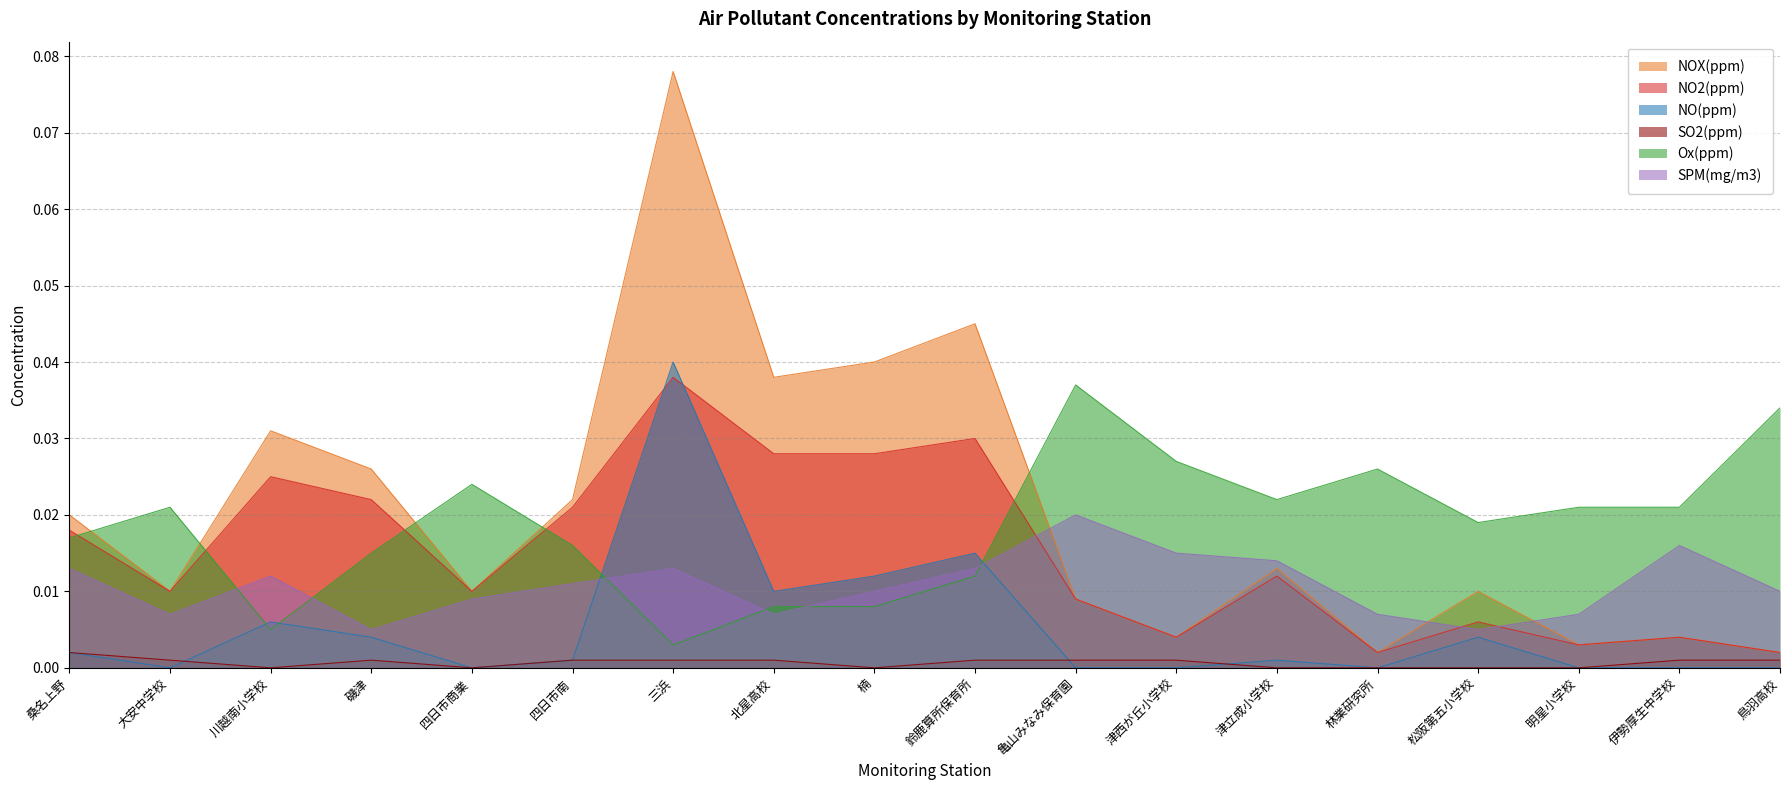

What is the label of the 9th point from the left?

楠